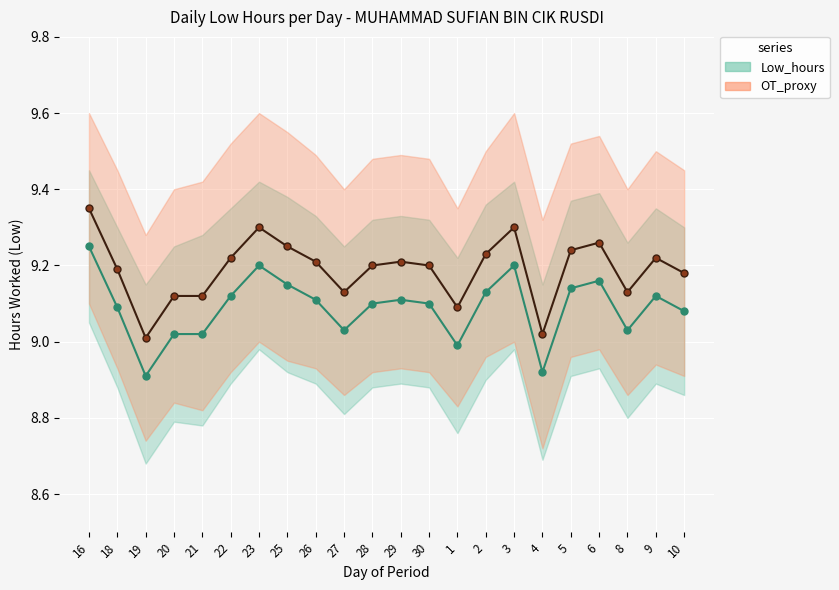

Rank the series by their maximum value, from highest to lowest.

OT_proxy, Low_hours